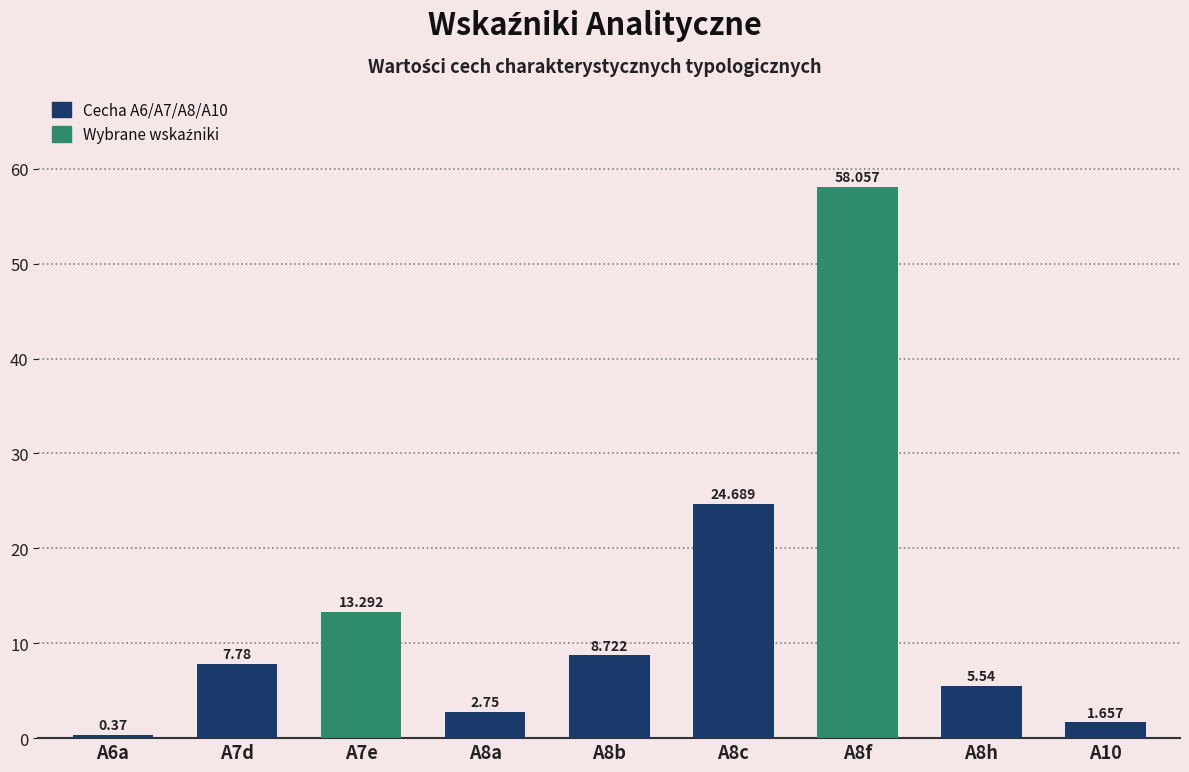

Count the number of values greater than 7.

5